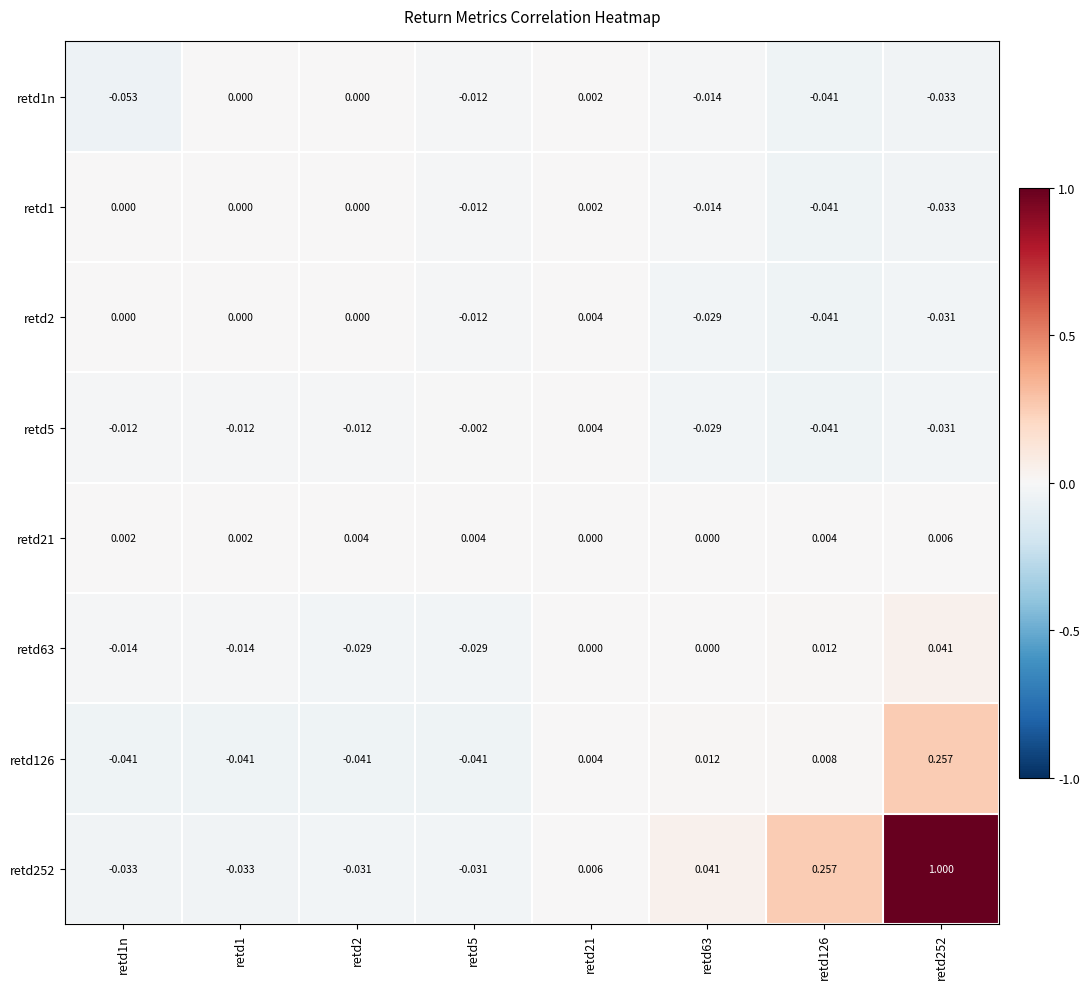

Which series has the largest range (max minus min)?

retd252